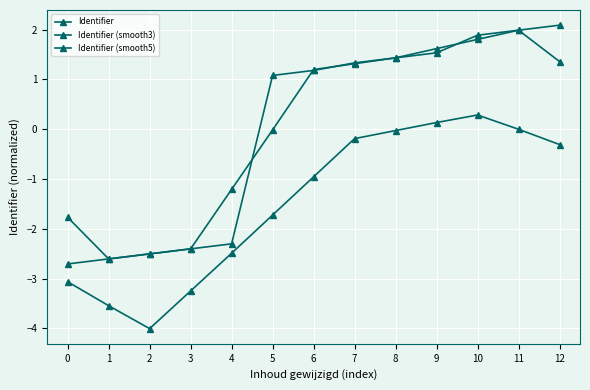

List the series in order of their peak value, lowest first.

Identifier (smooth5), Identifier (smooth3), Identifier